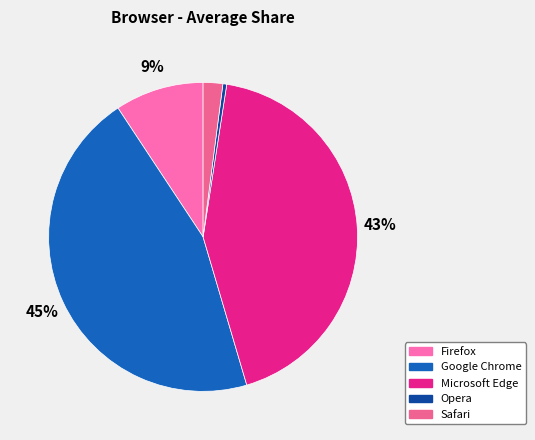

Is it true that Safari is 2% of the pie?

True